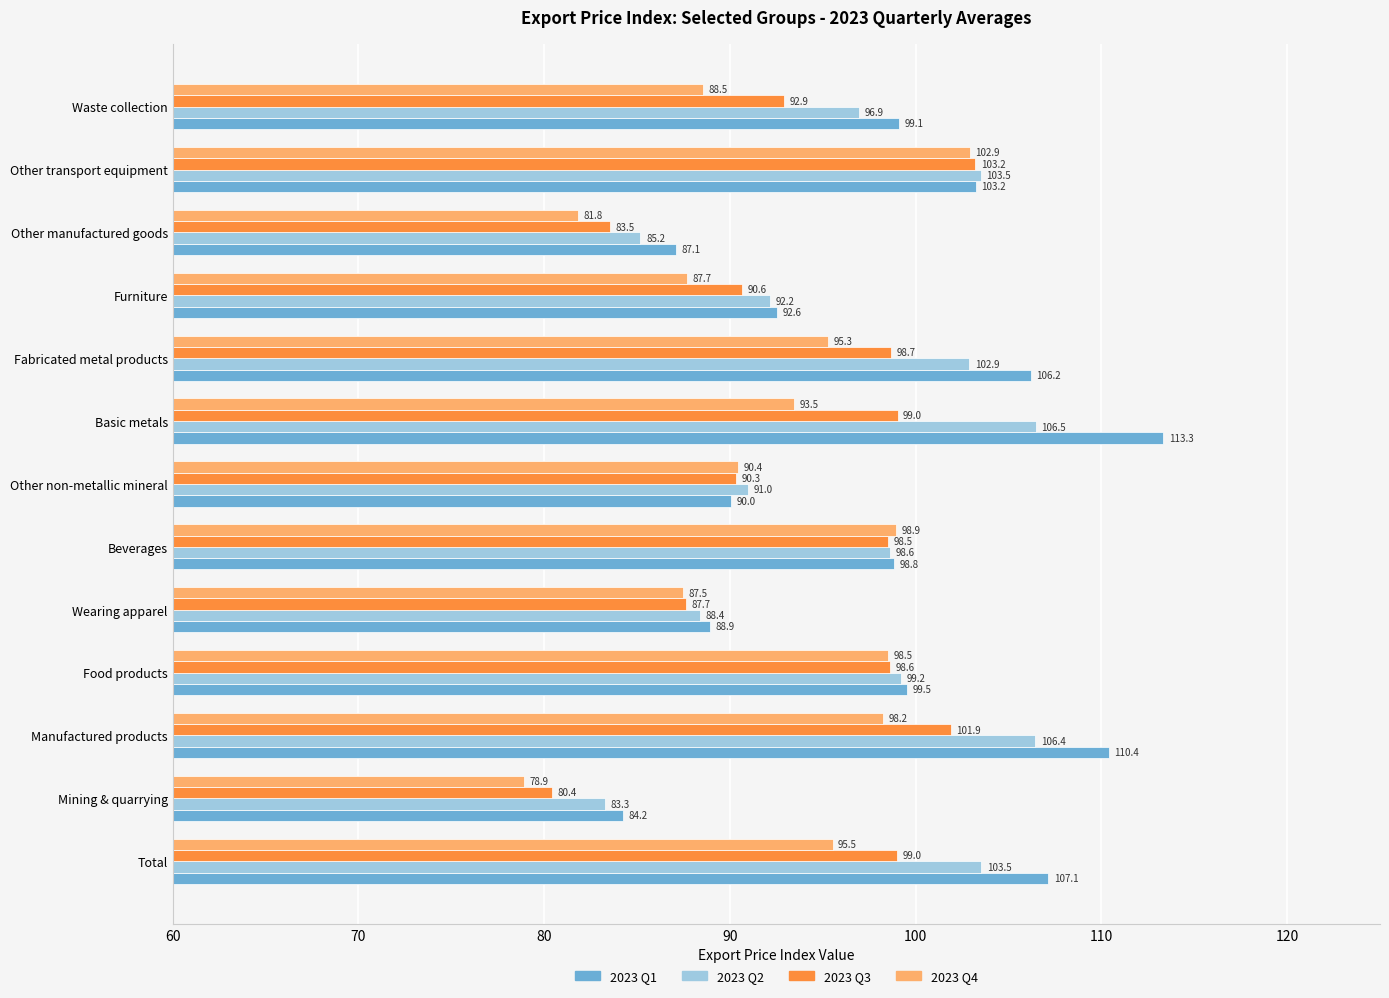

Rank the series by their average value, from highest to lowest.

2023 Q1, 2023 Q2, 2023 Q3, 2023 Q4